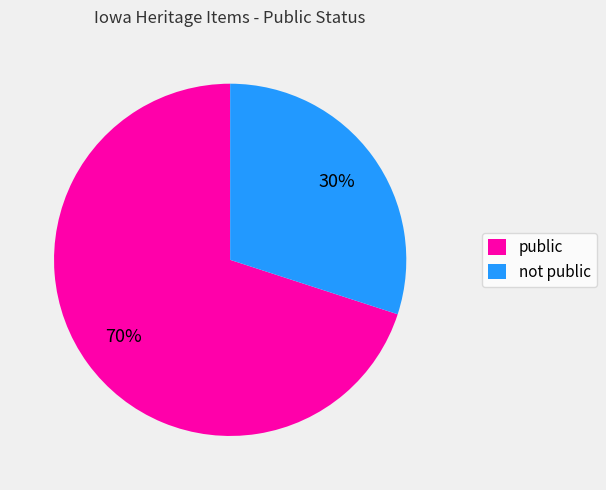

How many slices are in this pie chart?

2